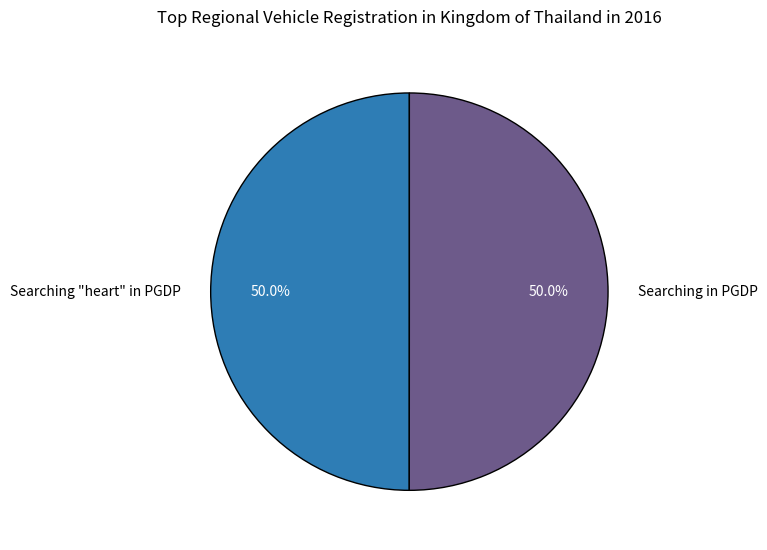

What is the ratio of the value at Searching in PGDP to the value at Searching "heart" in PGDP?

1.0